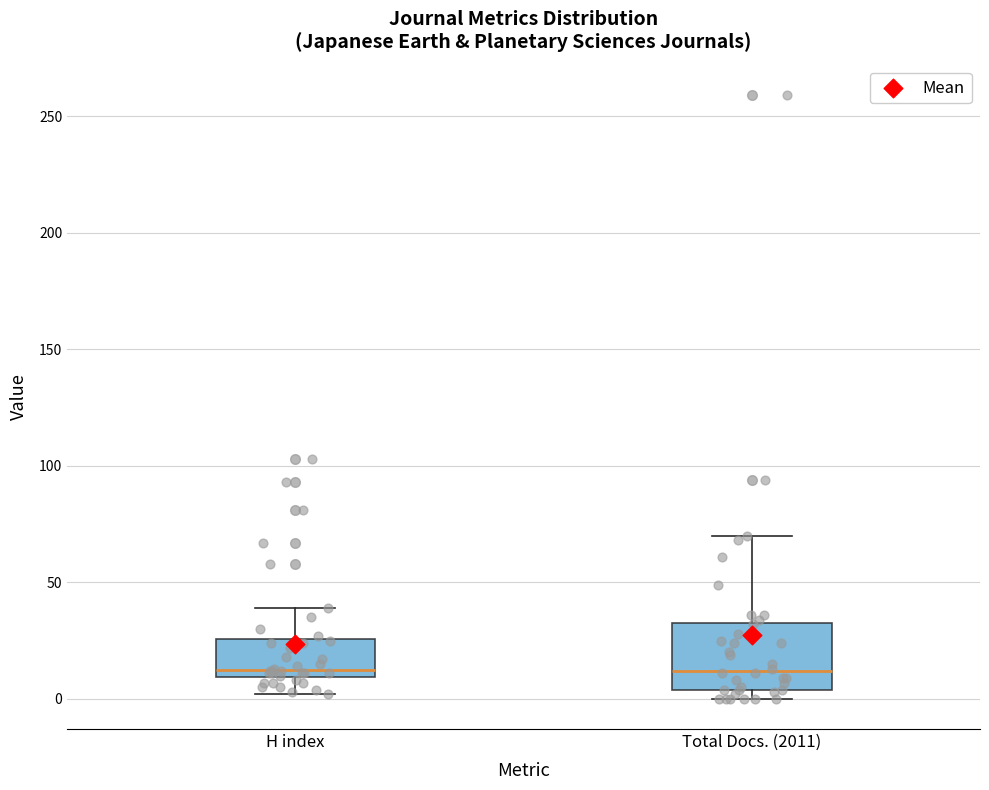

Where does the median line of the box for H index sit on the y-axis? The values are not printed on the chart, so give them approximately, as read against the axis.

15